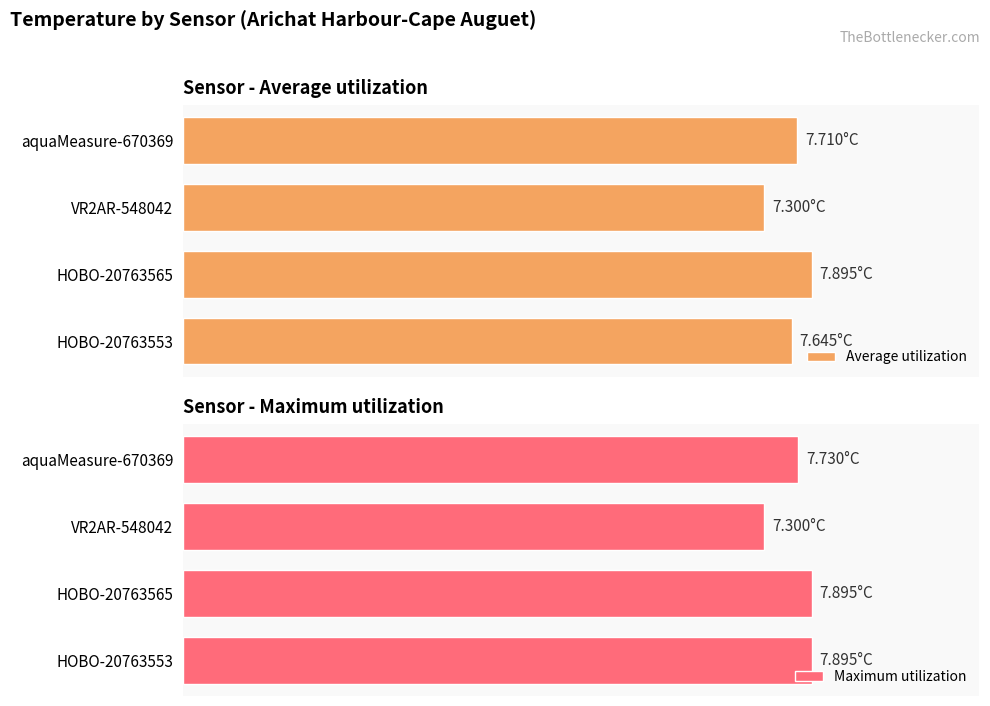

How many distinct data groups are displayed?

2